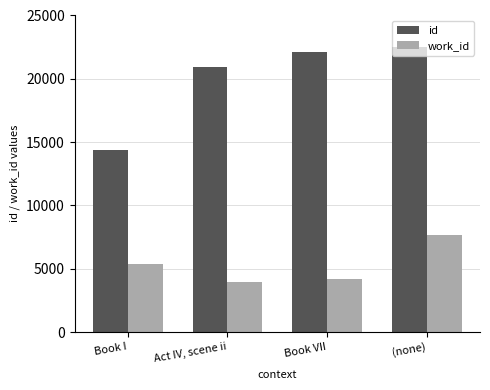

What is the sum of all work_id values?

21152